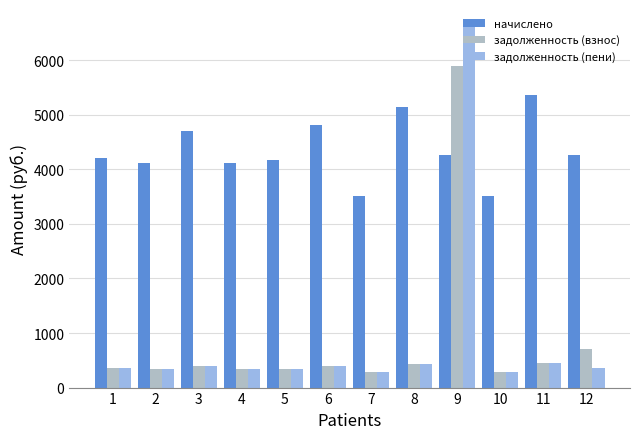

How many values in the задолженность (взнос) series exceed 391?

6